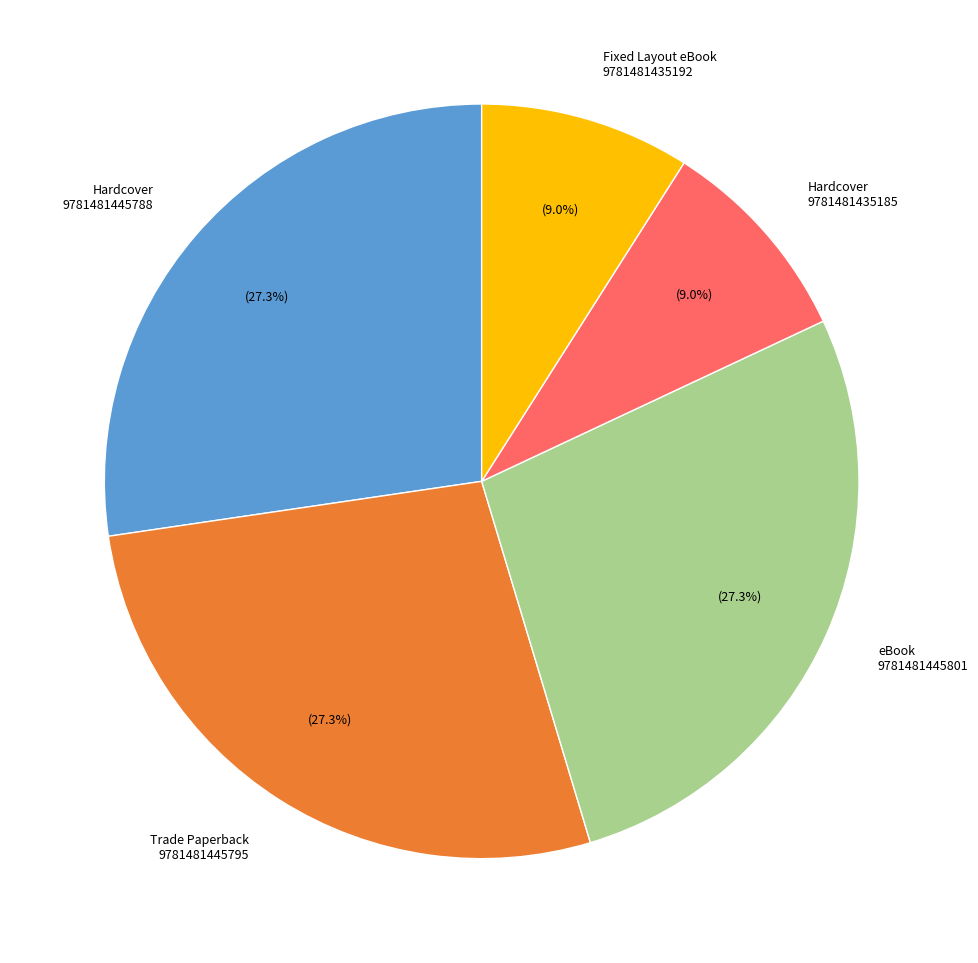

Is there any slice that represents more than half of the pie?

No